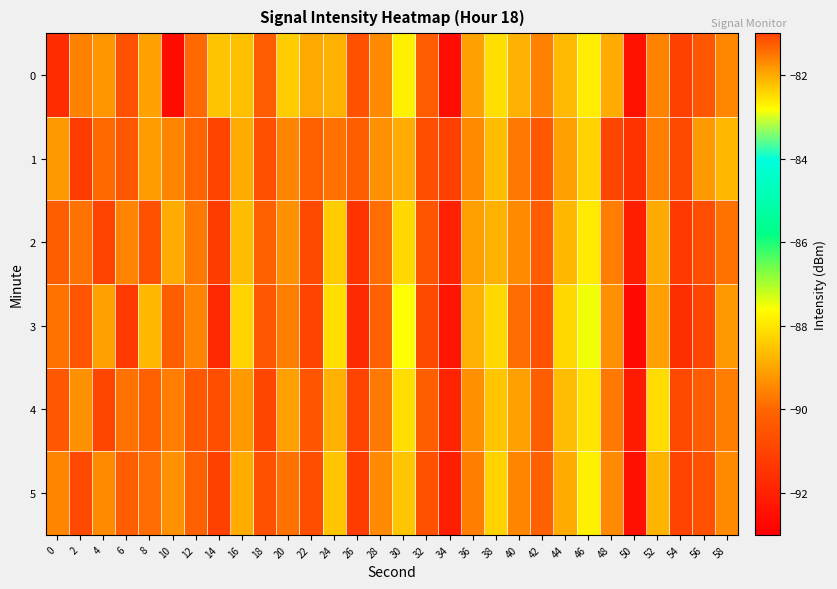

Rank the series by their maximum value, from lowest to highest.

1, 4, 5, 2, 3, 0